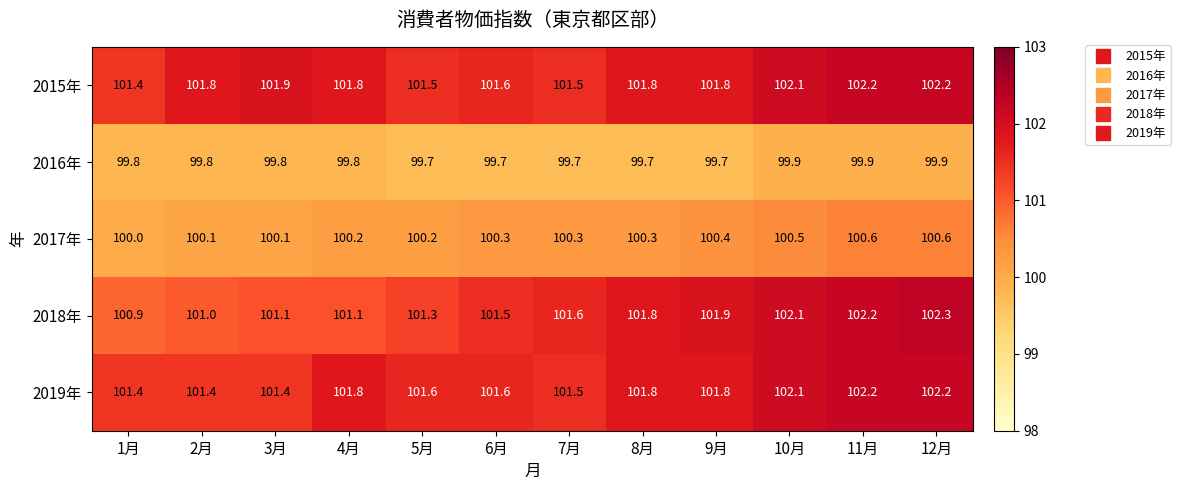

At how many categories does at least one series exceed 100?

12